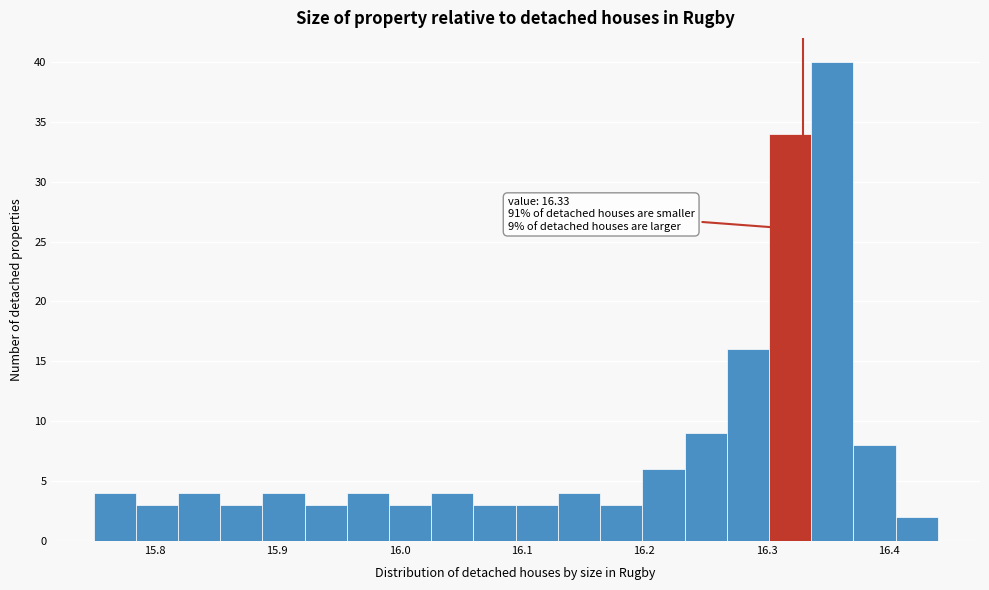

Around what value on the x-axis is the tallest bar? Give the approximate position of its centre, as read against the axis.

16.35